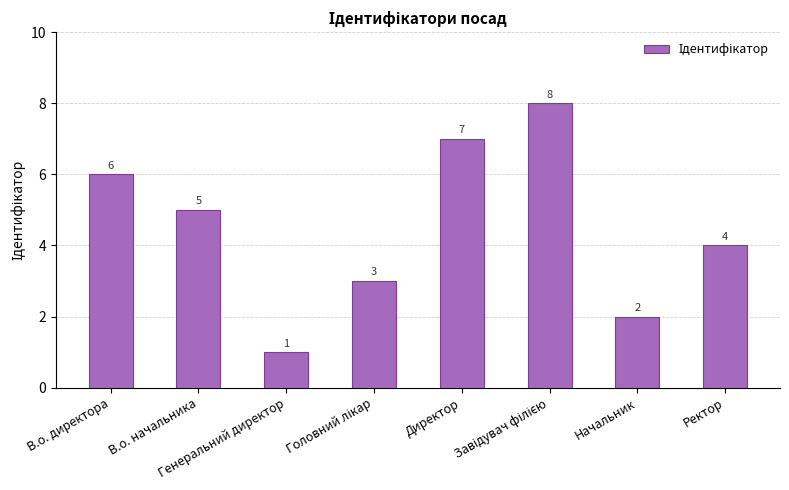

Count the values in the range 3 to 7.

5